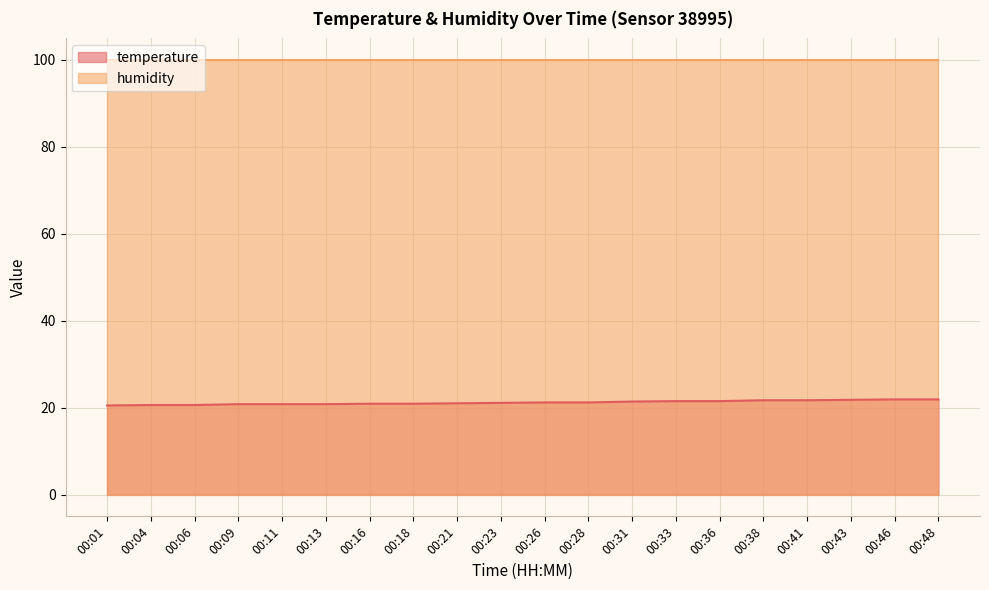

List the labels in order of value, largest first.

00:46, 00:48, 00:43, 00:38, 00:41, 00:33, 00:36, 00:31, 00:26, 00:28, 00:23, 00:21, 00:16, 00:18, 00:09, 00:11, 00:13, 00:04, 00:06, 00:01